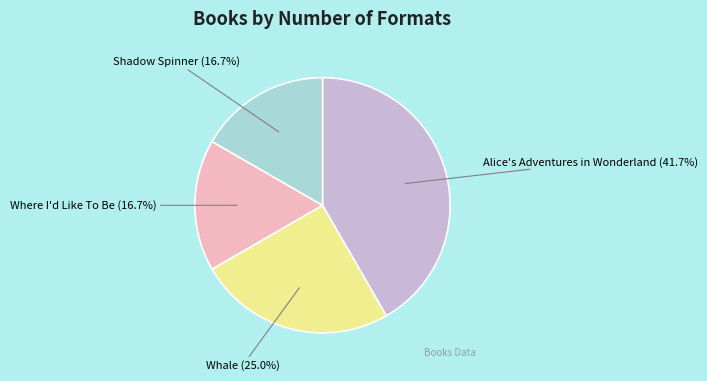

How many segments does this pie chart have?

4